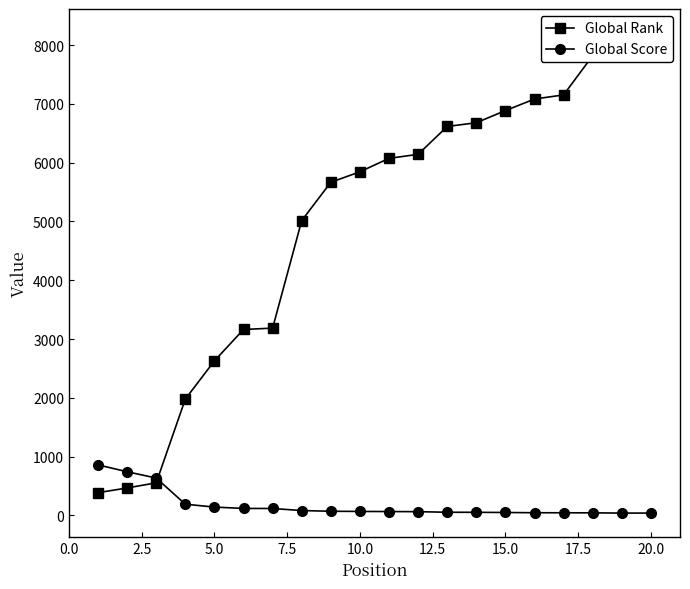

What is the maximum value for Global Score?

860